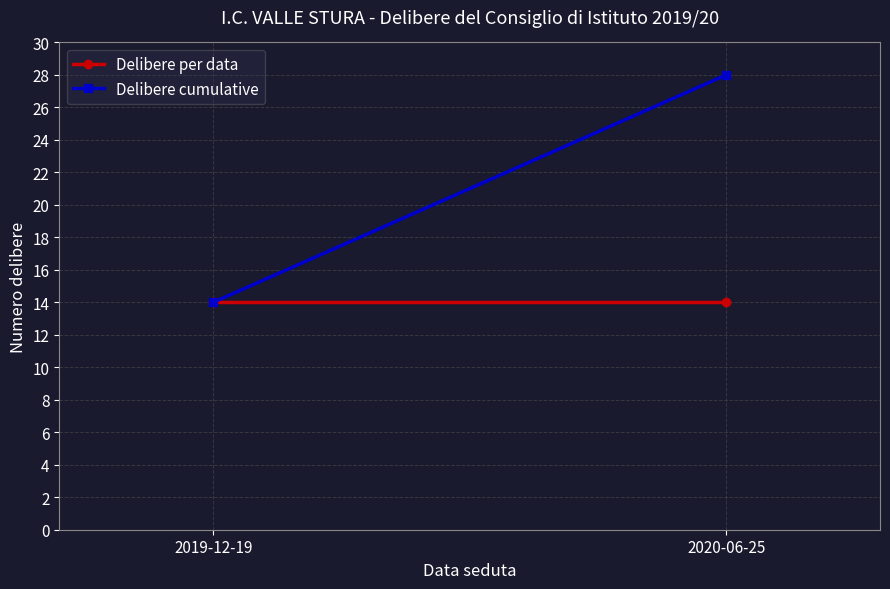

At which label is Delibere per data closest to 14?

2019-12-19